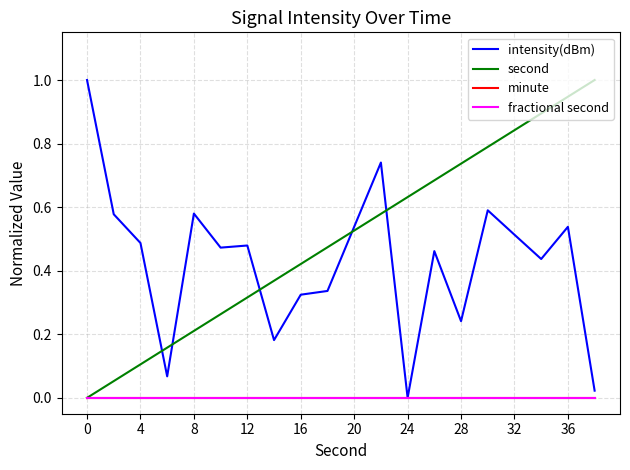

Is this an area chart (filled region under the line)?

No